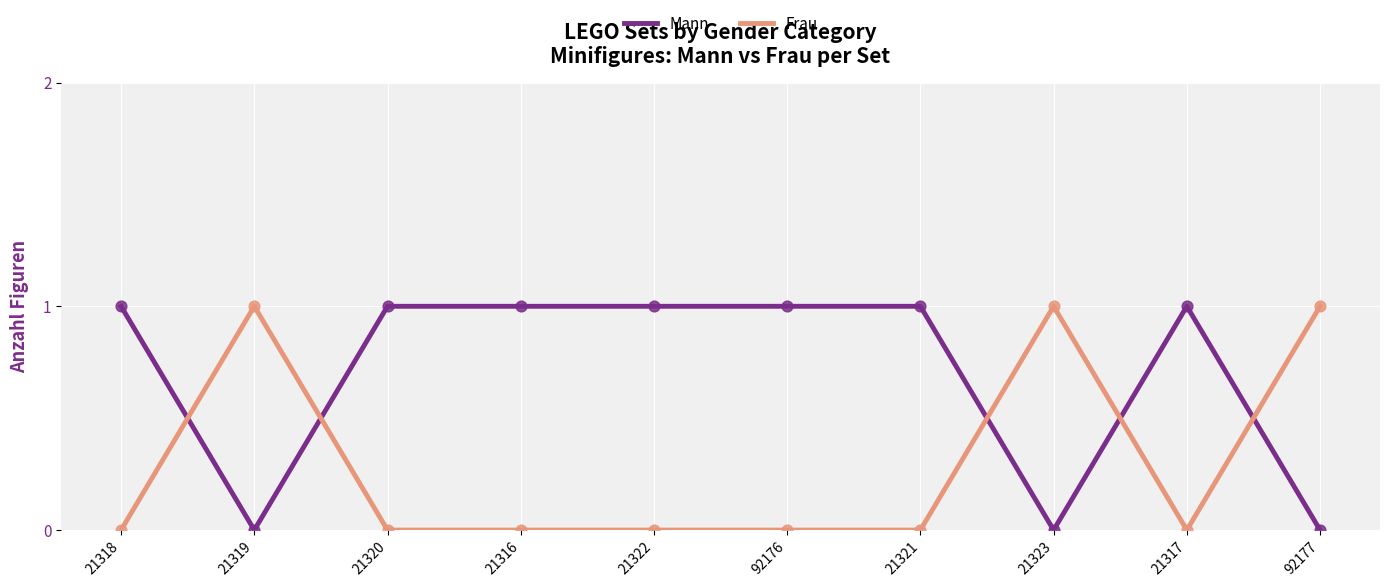

What are all the series names shown in the legend?

Mann, Frau